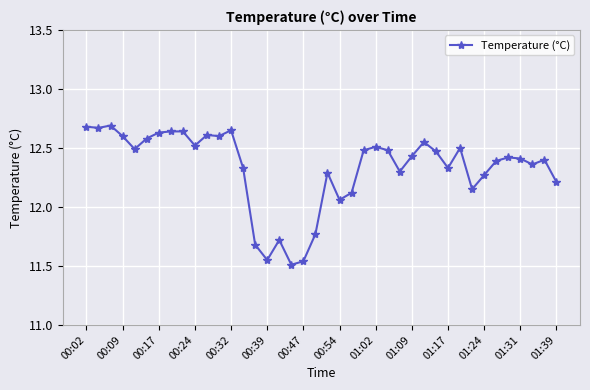

What is the difference between the maximum and minimum values?

1.2